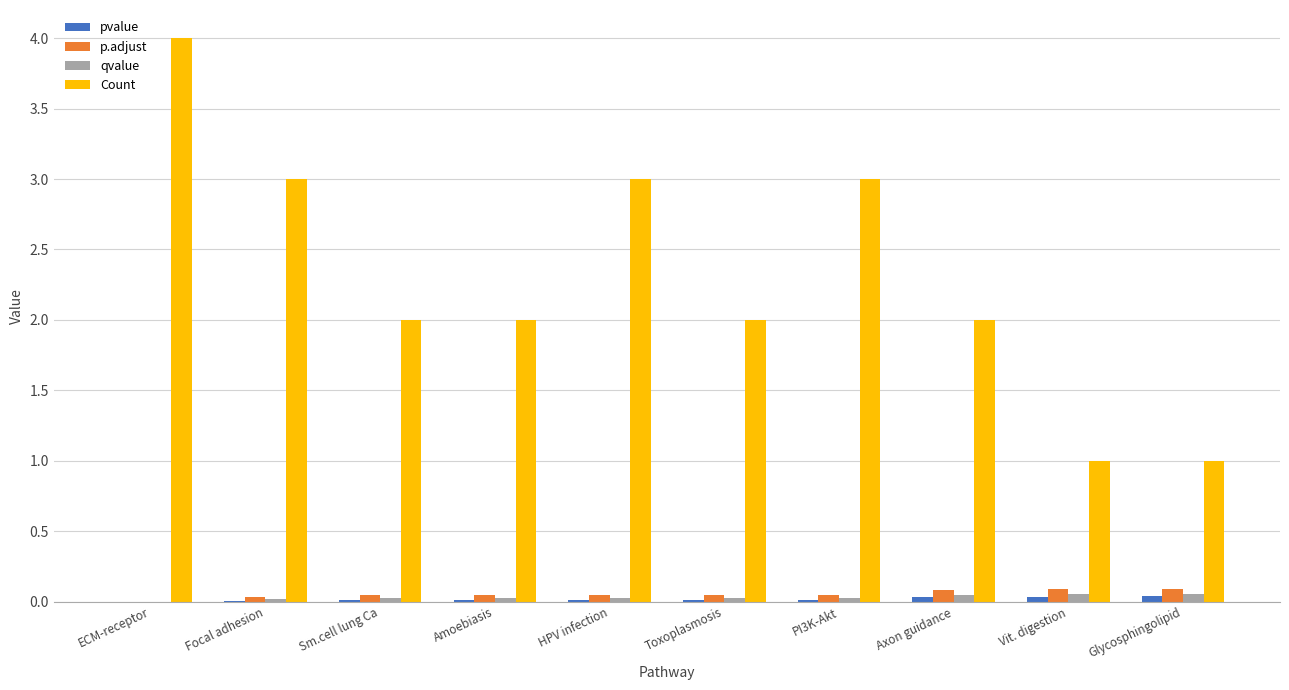

True or false: Count has a value of 1.0 at Vit. digestion.

True